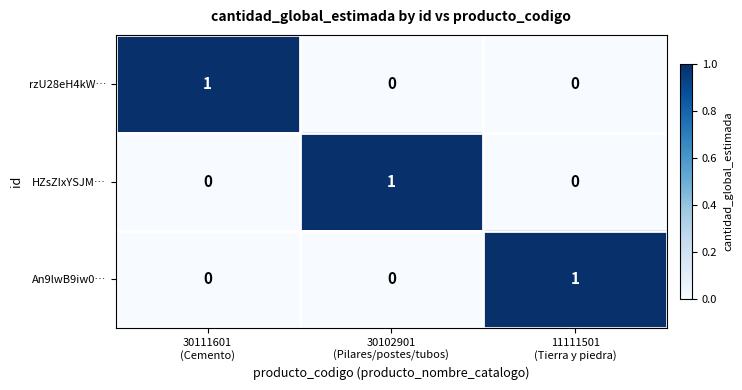

At how many categories does at least one series exceed 0?

3